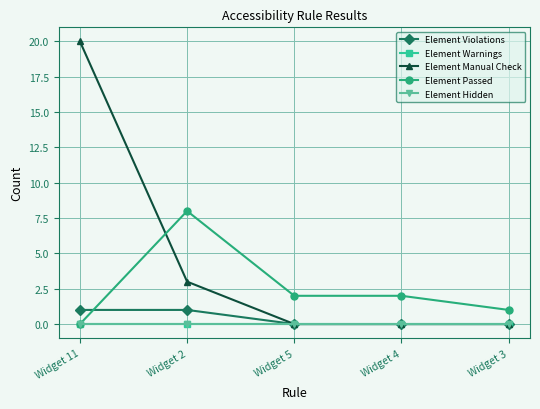

What is the label of the 5th point from the right?

Widget 11